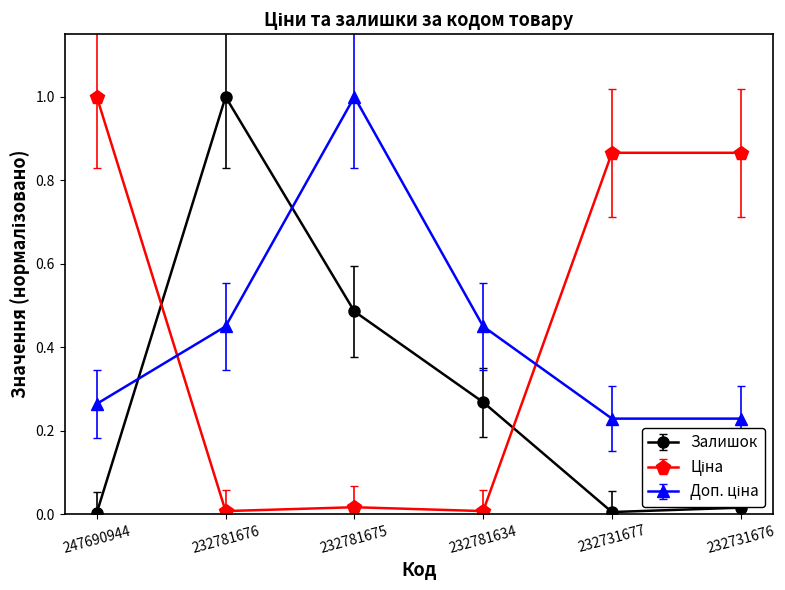

At which category does Залишок reach its first local peak?

232781676